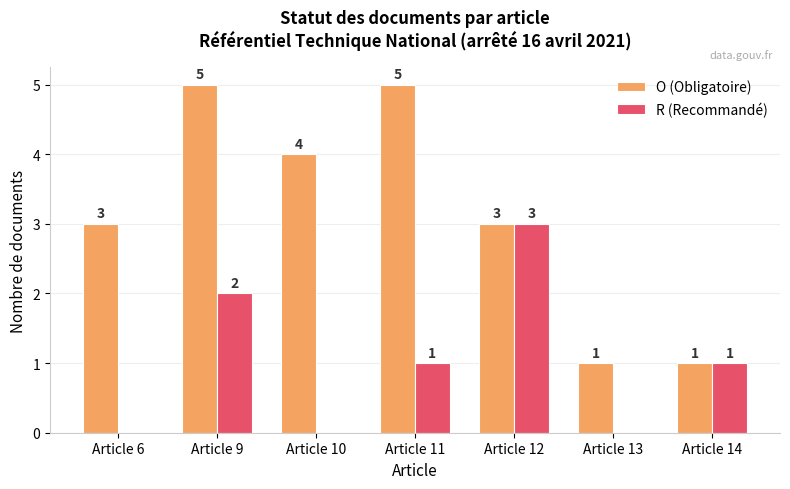

At which label does R (Recommandé) reach its peak?

Article 12